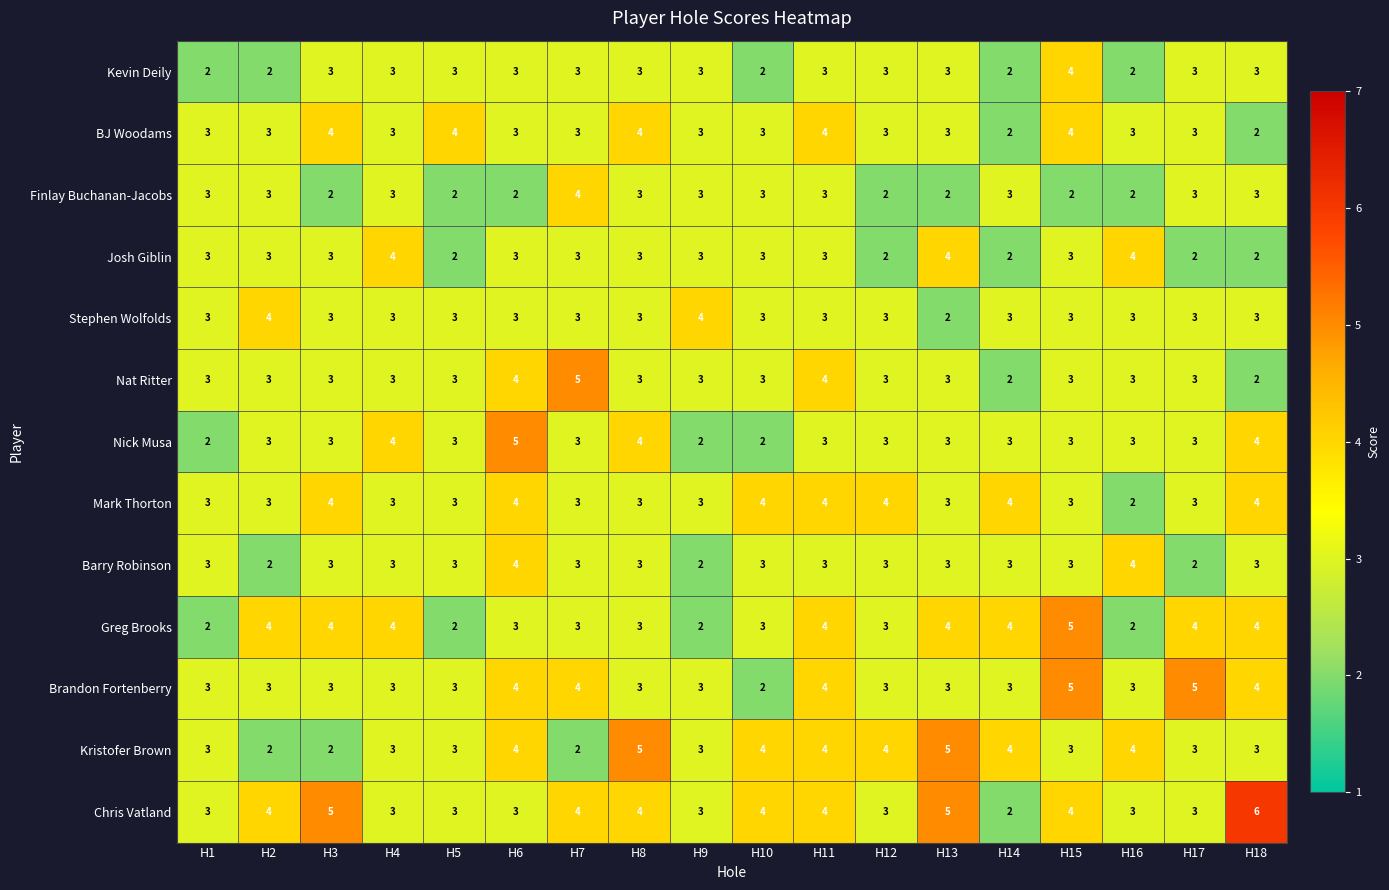

Which series has the largest total across all categories?

Chris Vatland